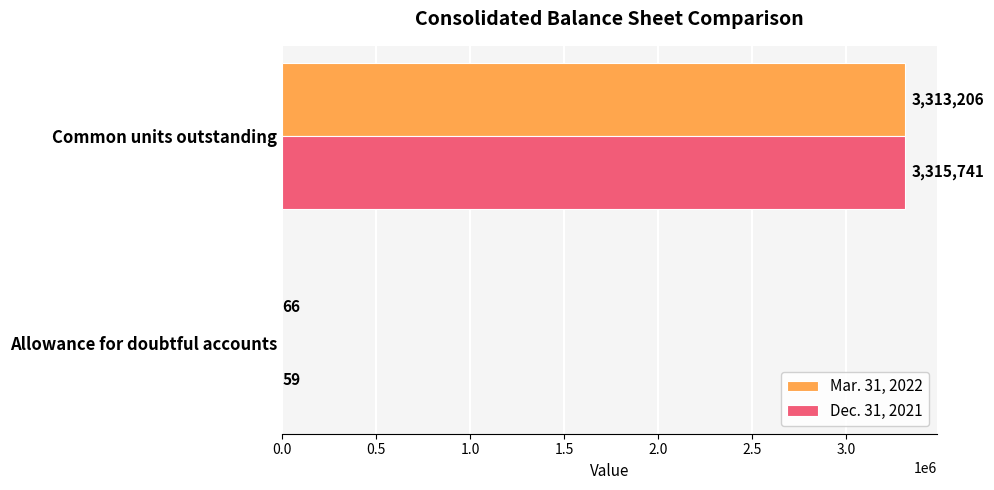

Is it true that Mar. 31, 2022 equals 66 at Allowance for doubtful accounts?

True